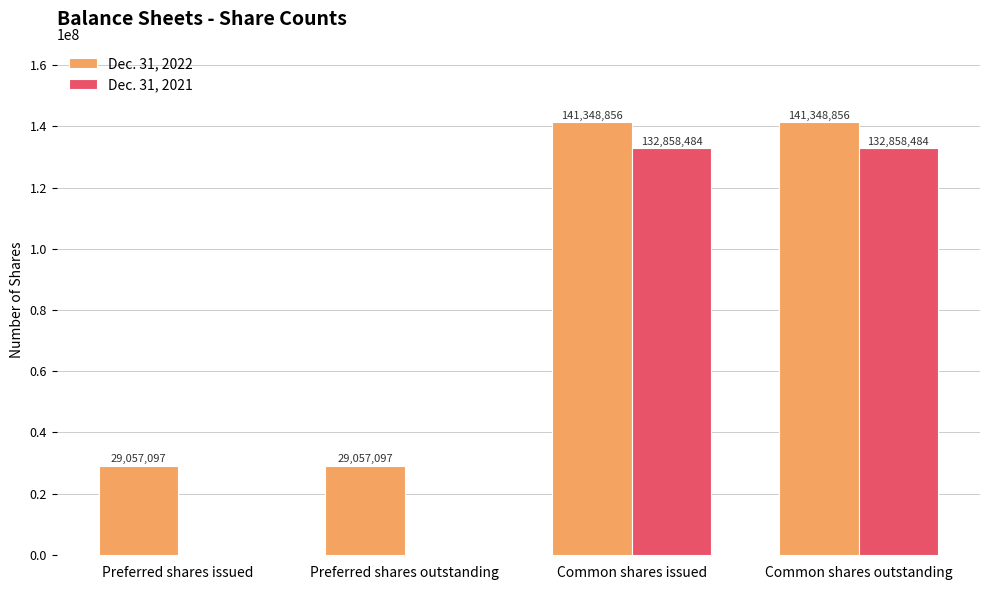

Reading left to right, what are all the values shown in this chart?

Dec. 31, 2022: Preferred shares issued=29057097	Preferred shares outstanding=29057097	Common shares issued=141348856	Common shares outstanding=141348856
Dec. 31, 2021: Preferred shares issued=0	Preferred shares outstanding=0	Common shares issued=132858484	Common shares outstanding=132858484